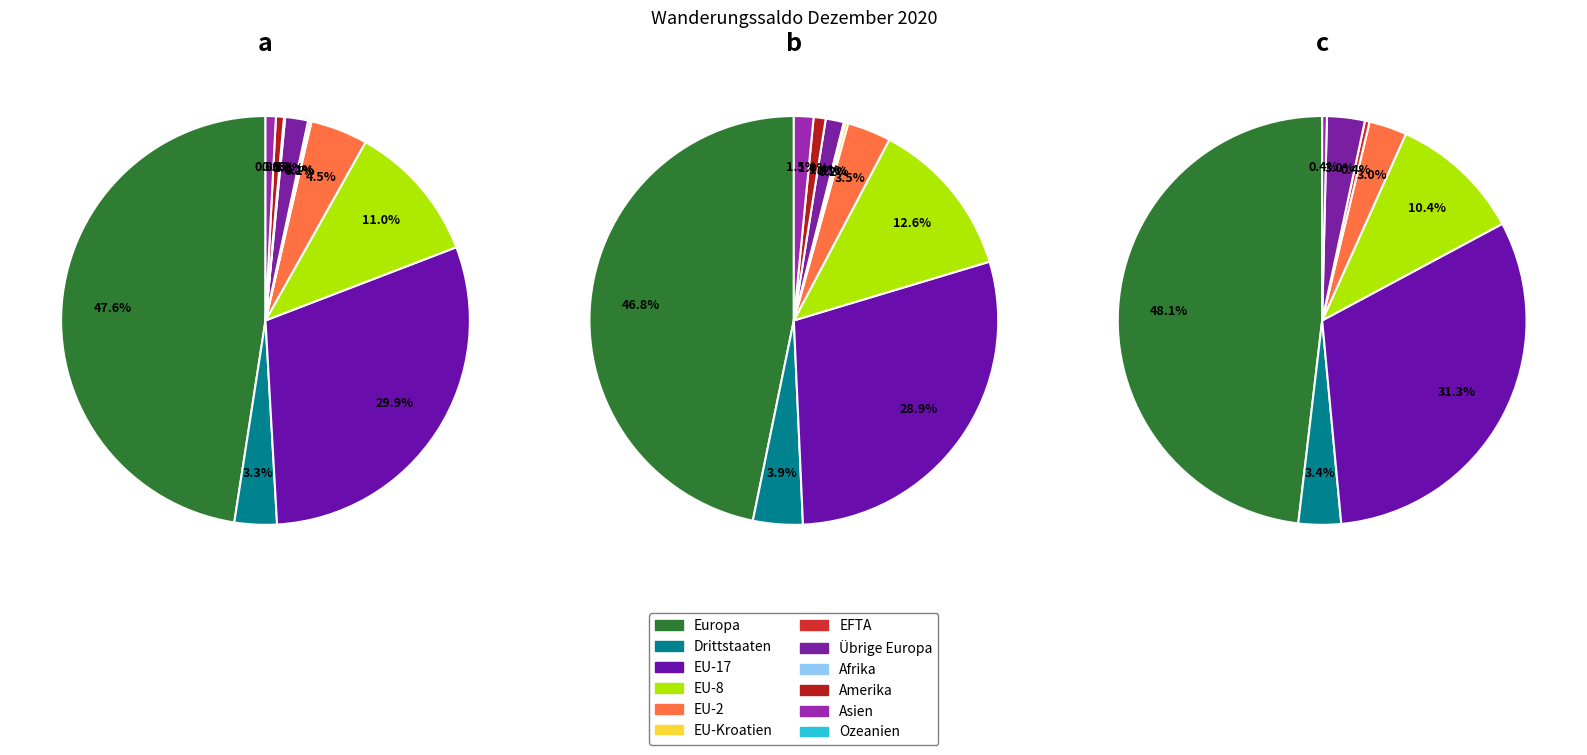

To the nearest percent, what is the difference between the largest and smallest slice percentages?

47%